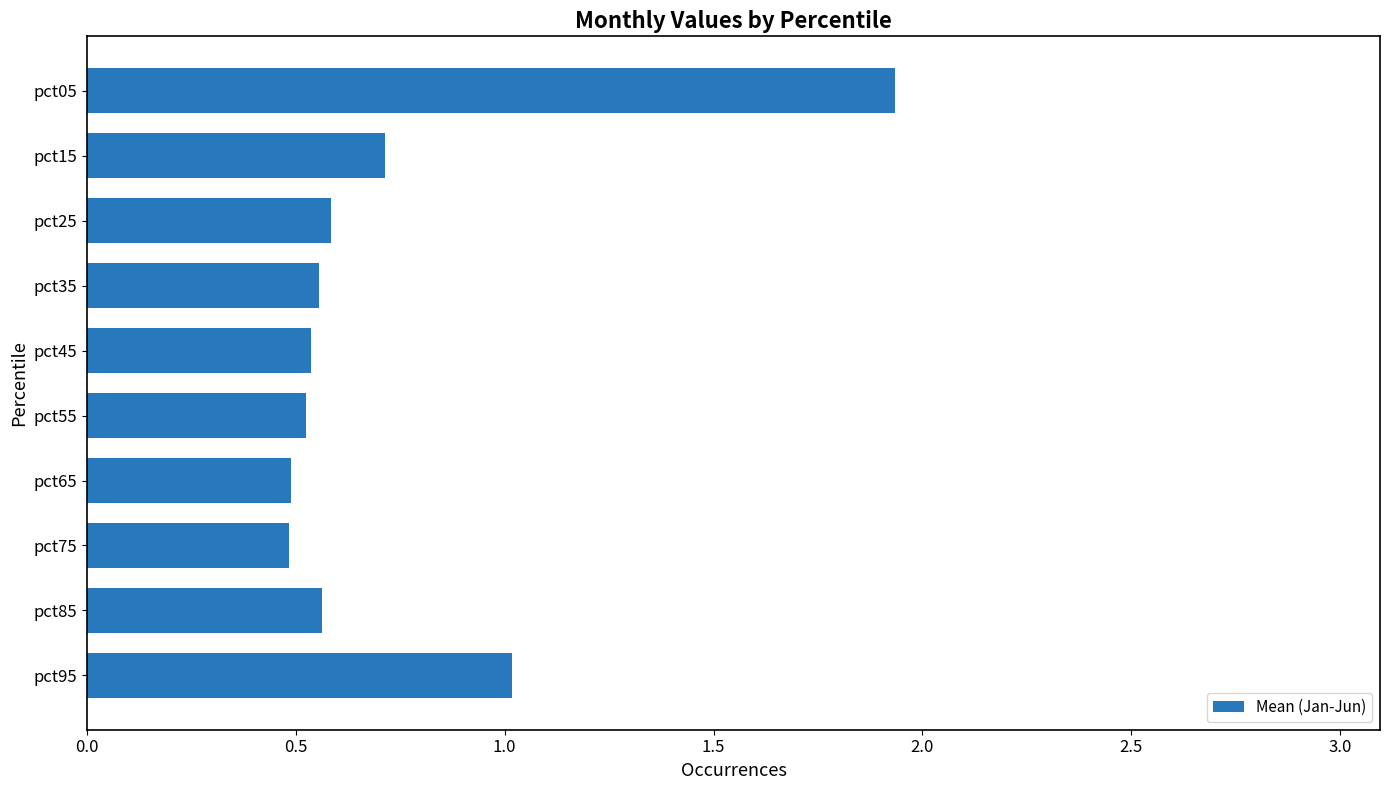

How many bars are there in total?

10